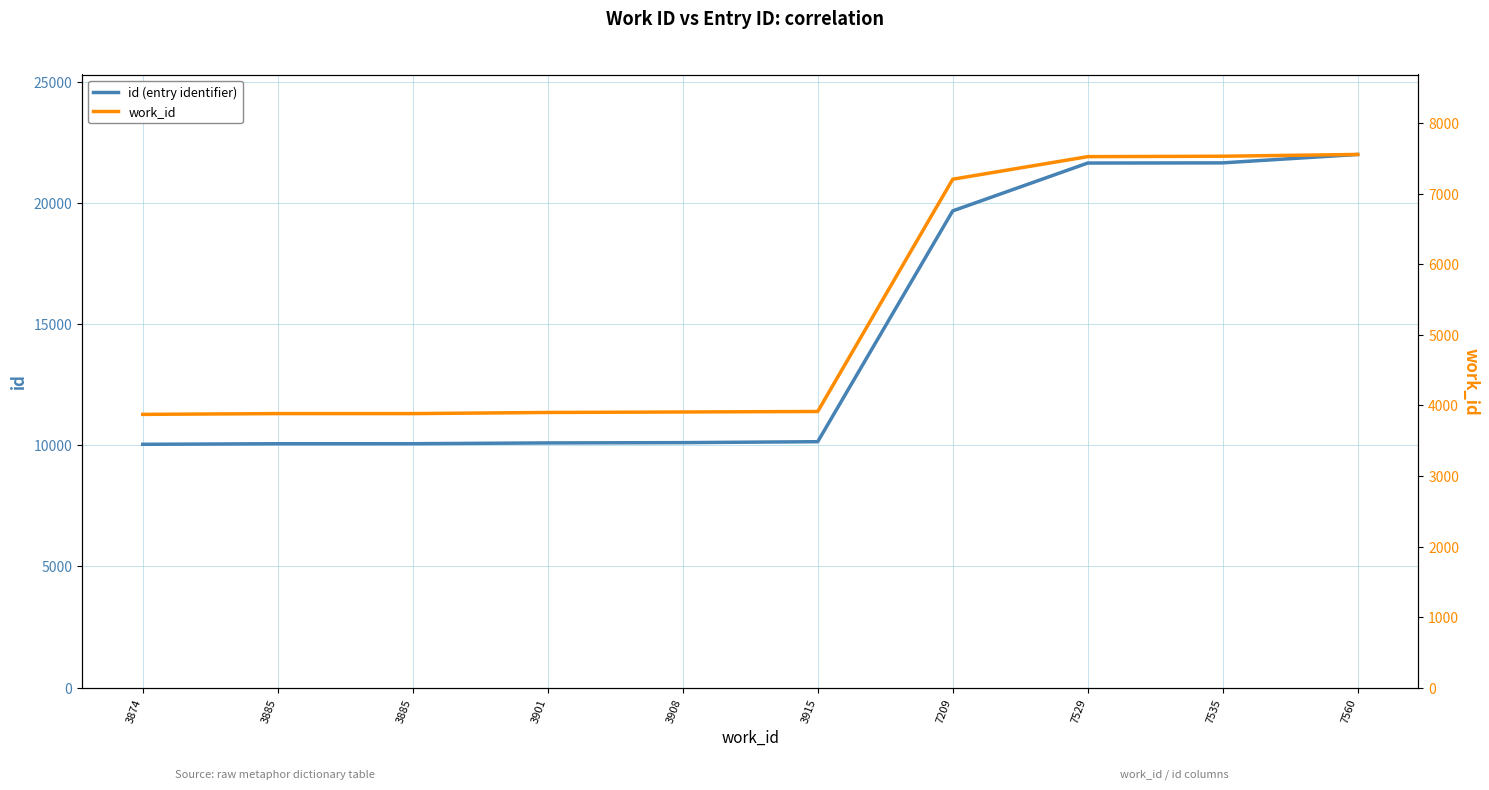

Is the value of work_id at 7560 greater than the value of id (entry identifier) at 3915?

No